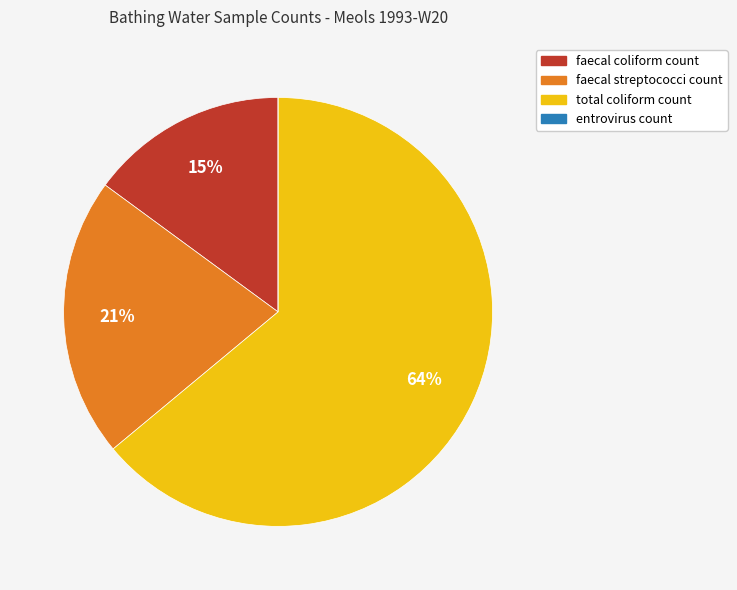

To the nearest percent, what is the difference between the largest and smallest slice percentages?

64%